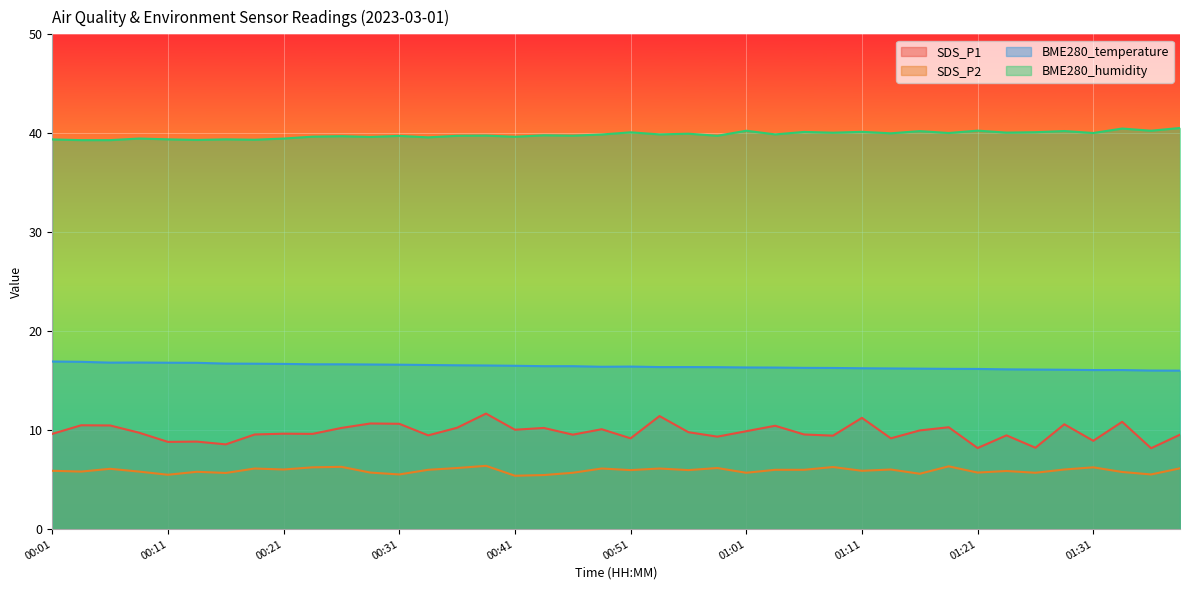

At which category does the chart reach its peak across all series?

01:38